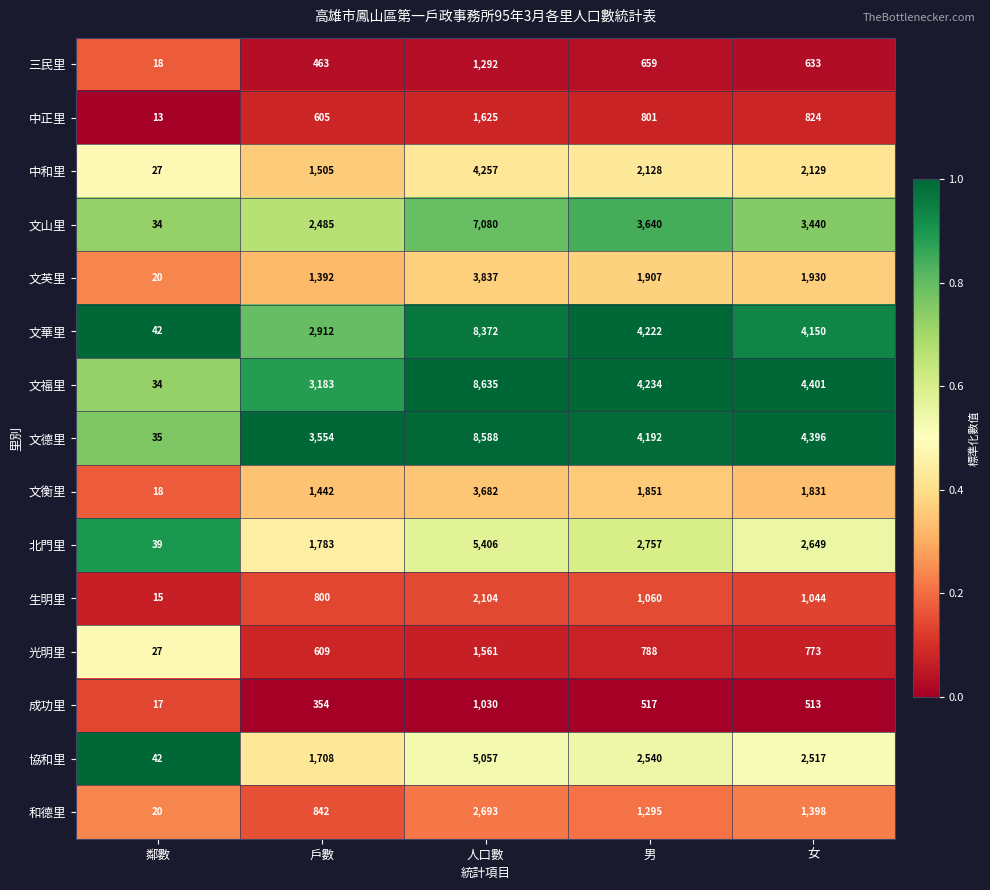

At which category is the sum across all series the highest?

人口數